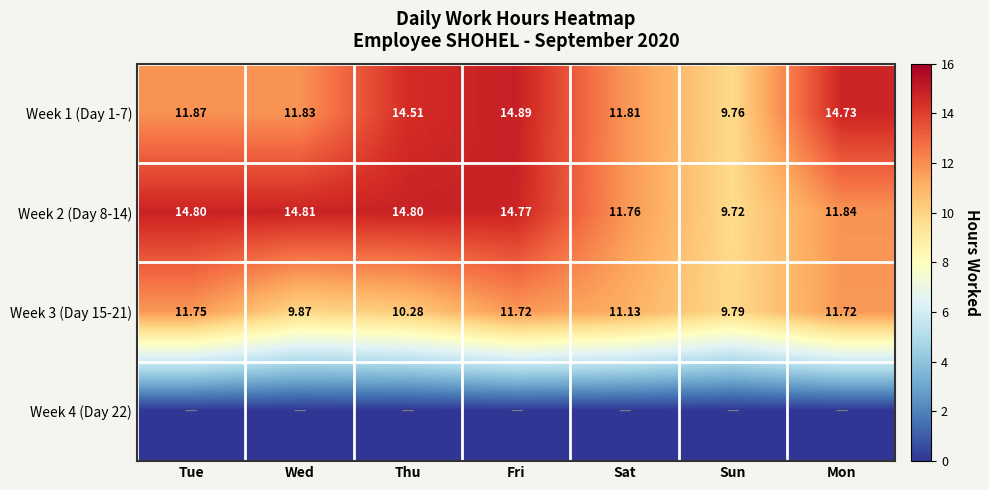

How many categories are shown in the chart?

7